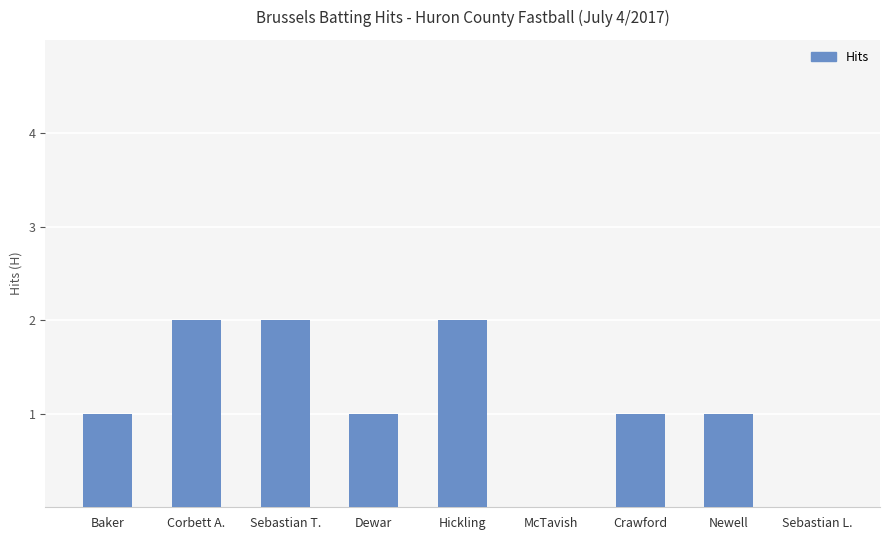

Count the values in the range 1 to 2.

7